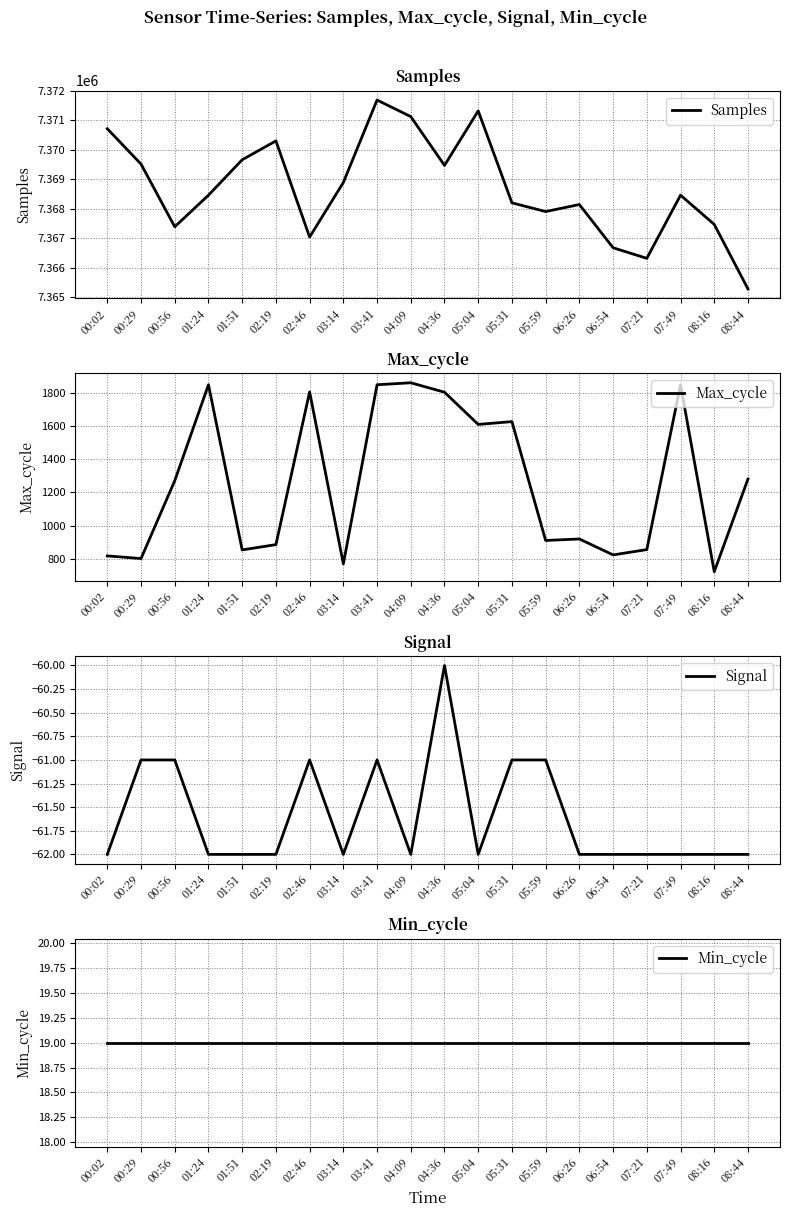

Which category has the lowest value across all series?

00:02